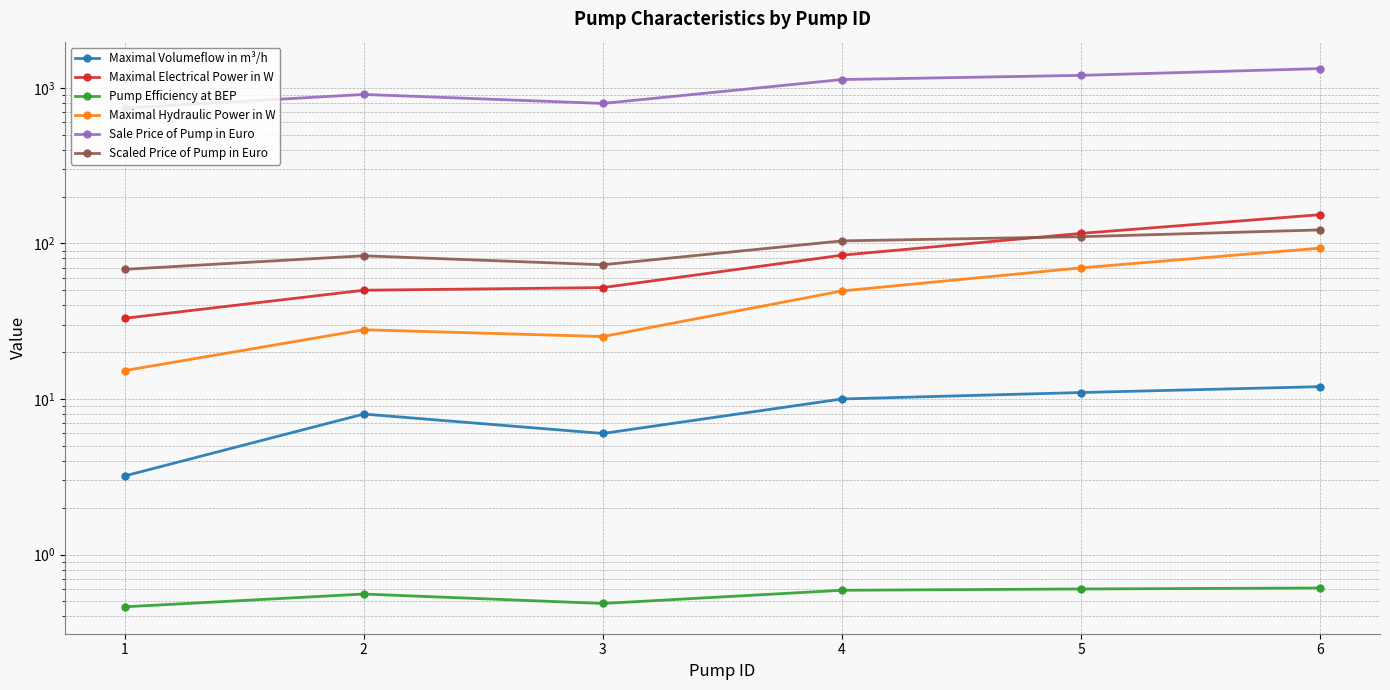

What are all the series names shown in the legend?

Maximal Volumeflow in m³/h, Maximal Electrical Power in W, Pump Efficiency at BEP, Maximal Hydraulic Power in W, Sale Price of Pump in Euro, Scaled Price of Pump in Euro